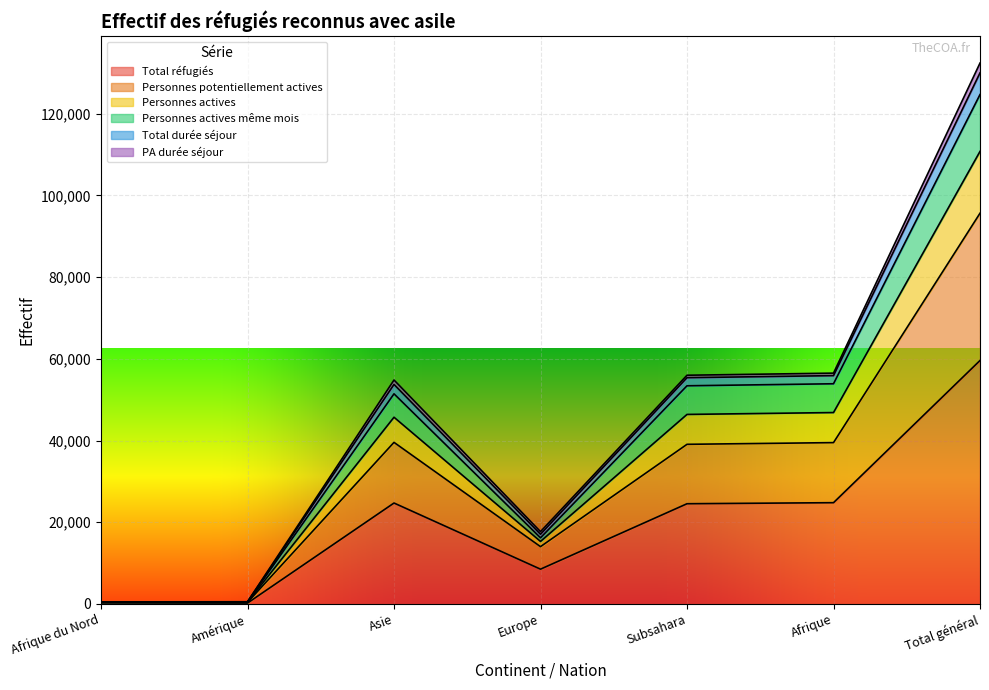

True or false: Personnes actives même mois and Personnes potentiellement actives cross at least once.

False